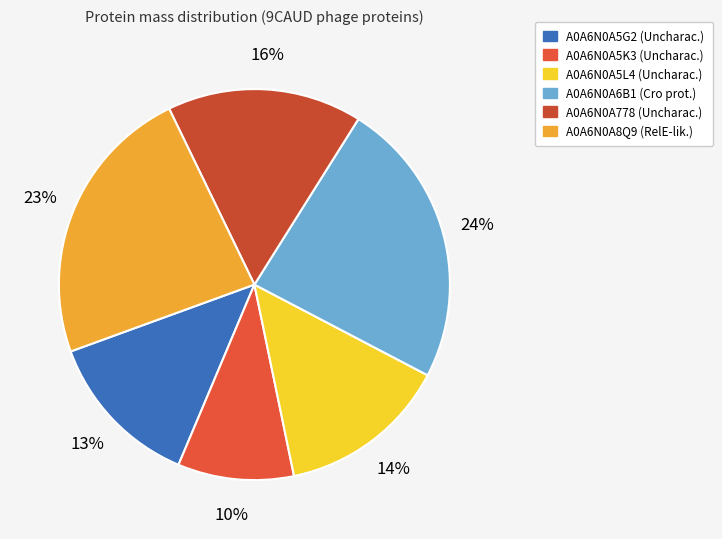

To the nearest percent, what is the average slice percentage?

17%